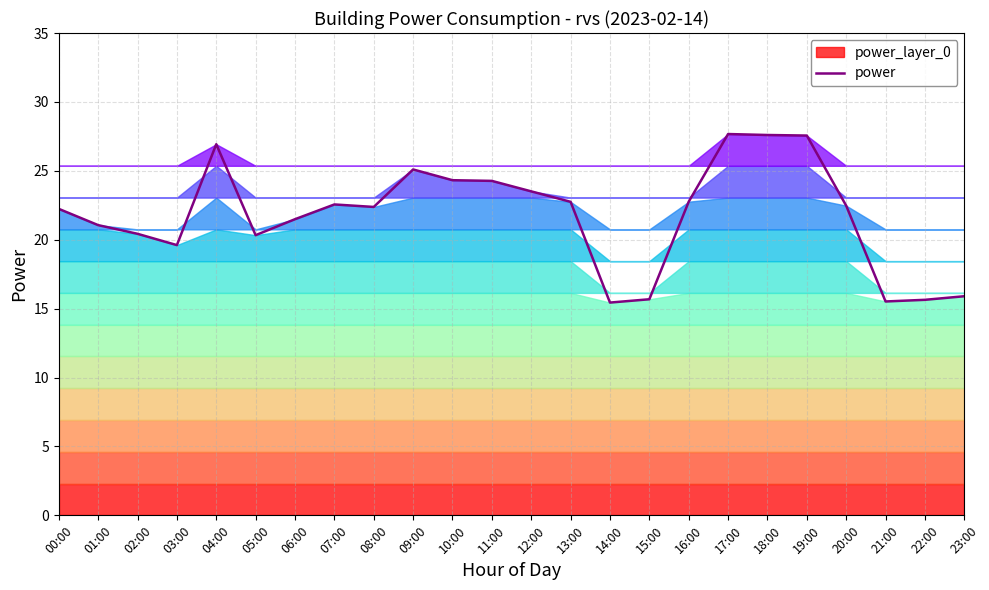

Reading right to left, extract all data points from this chart.

23:00=15.9	22:00=15.6	21:00=15.5	20:00=22.5	19:00=27.6	18:00=27.6	17:00=27.7	16:00=22.8	15:00=15.7	14:00=15.4	13:00=22.8	12:00=23.5	11:00=24.3	10:00=24.3	09:00=25.1	08:00=22.4	07:00=22.6	06:00=21.5	05:00=20.3	04:00=26.9	03:00=19.6	02:00=20.4	01:00=21.1	00:00=22.2